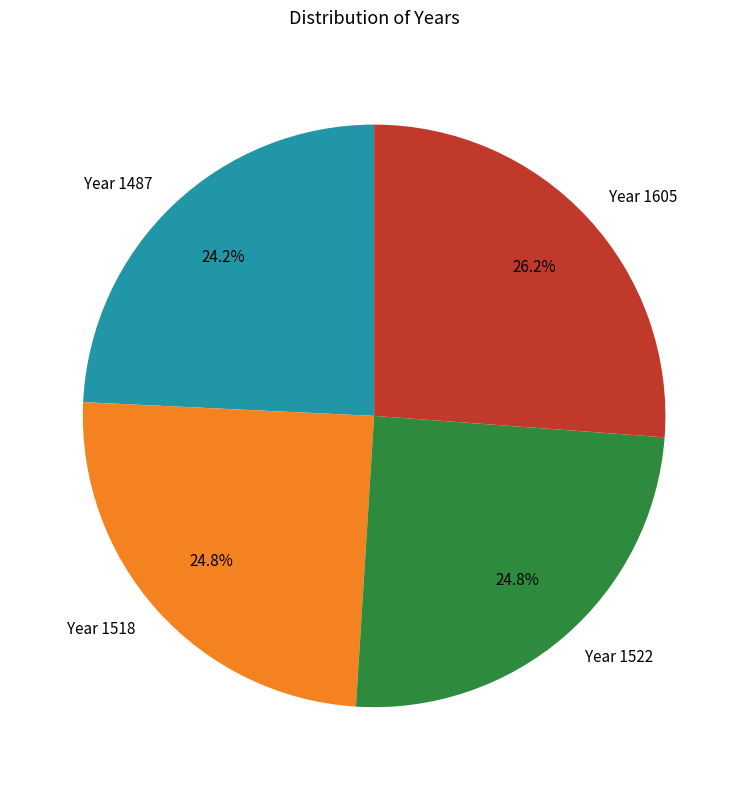

What portion of the pie excludes Year 1487?

75.8%